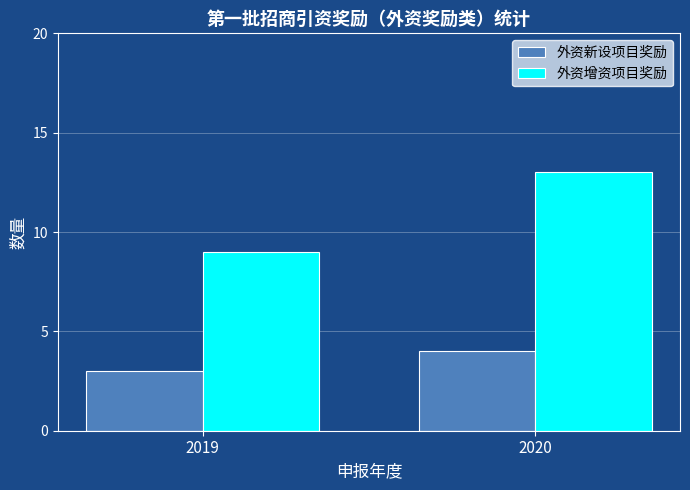

Reading left to right, what are all the values shown in this chart?

外资新设项目奖励: 2019=3	2020=4
外资增资项目奖励: 2019=9	2020=13